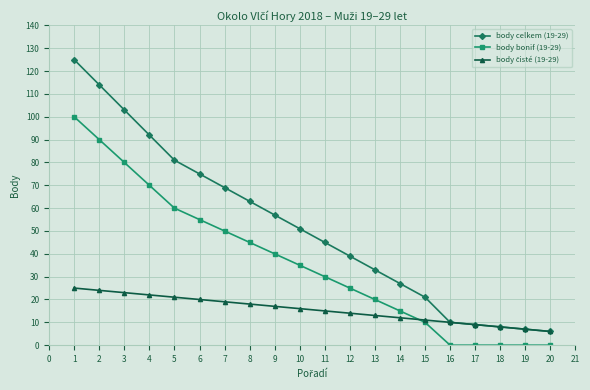

Where is body bonif (19-29) nearest to the value 50?

7